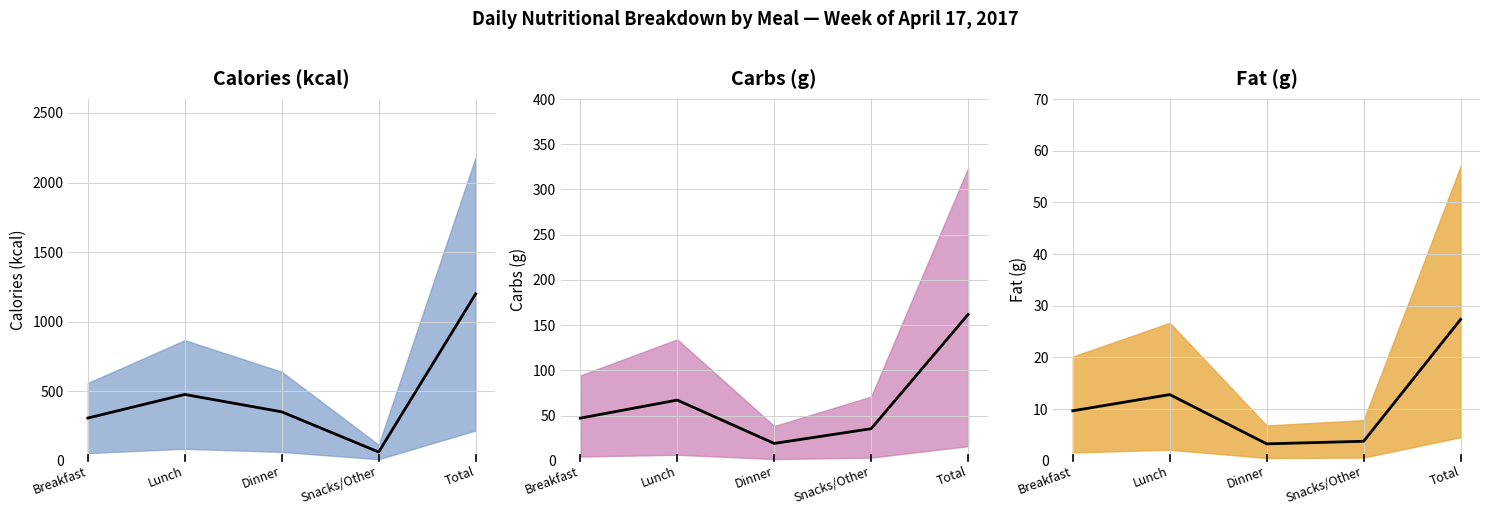

At which category is the sum across all series the highest?

Total